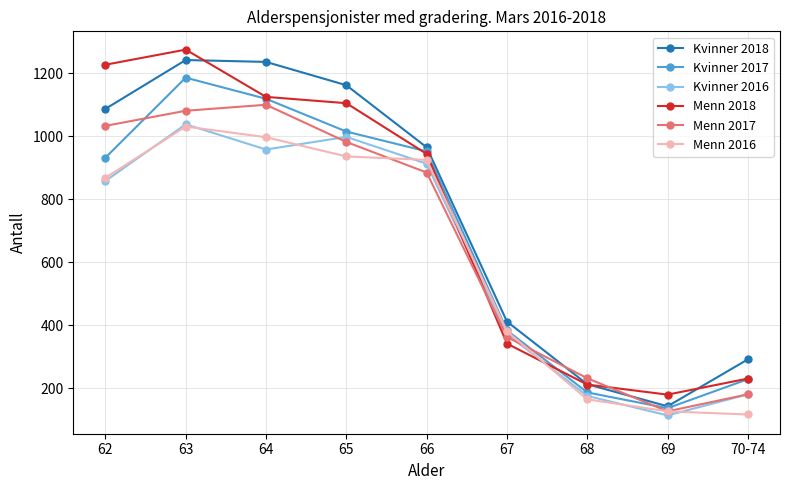

What is the difference between the second highest and second lowest values in the Kvinner 2018 series?

1023